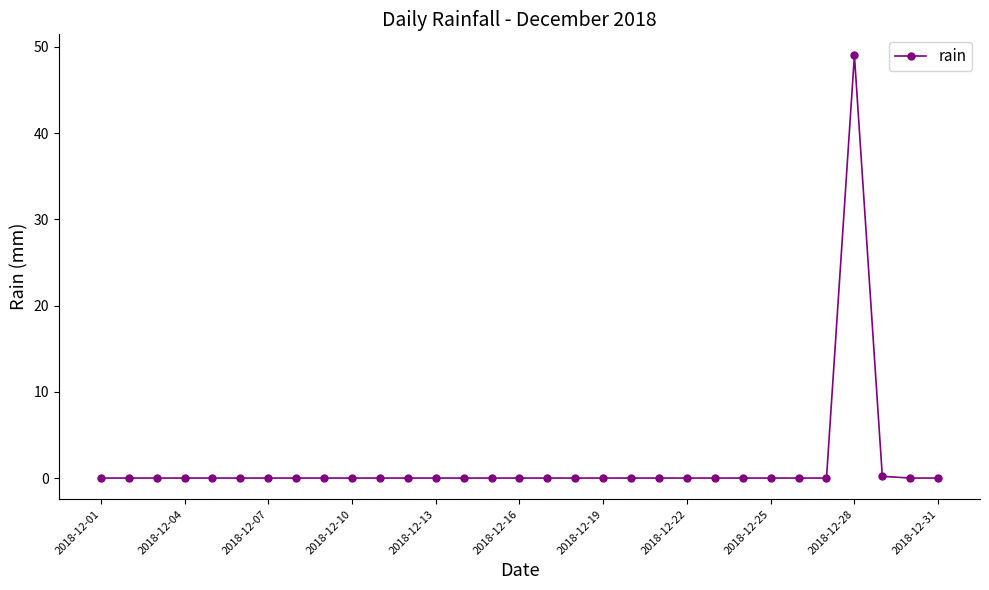

How many lines are shown in the chart?

1